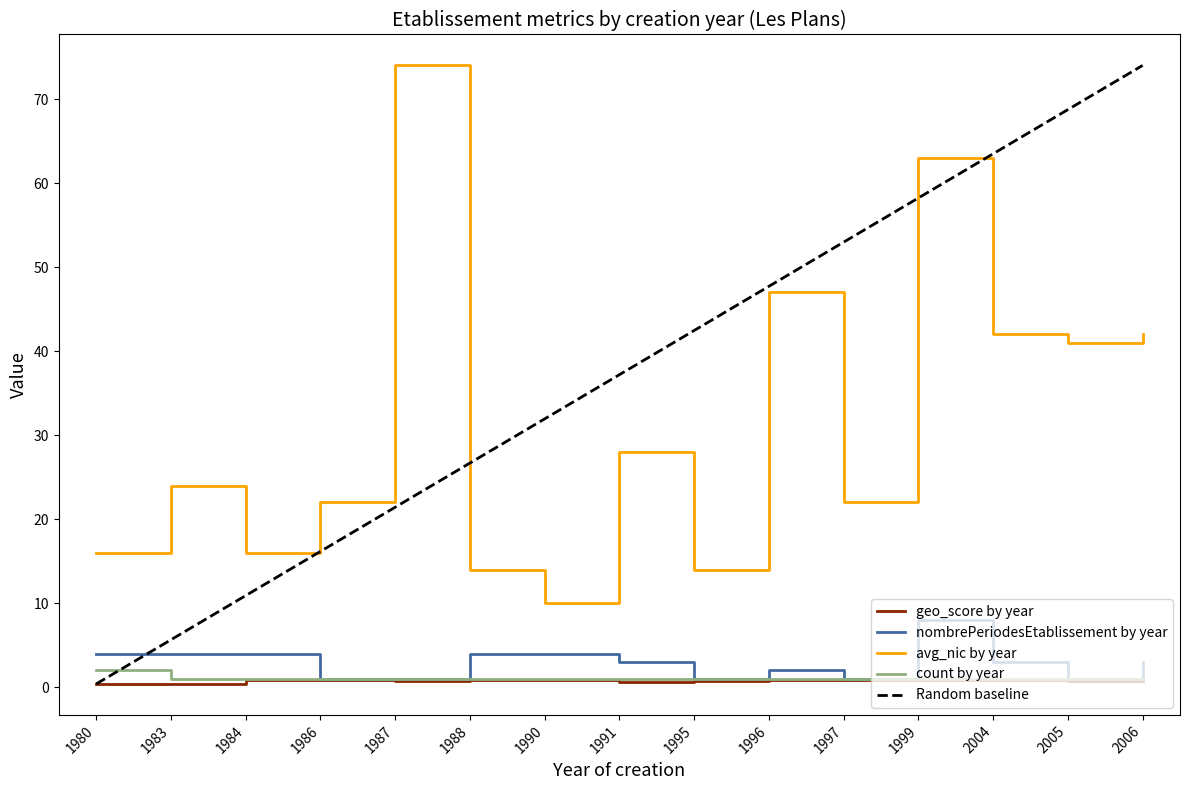

What is the sum of all geo_score by year values?

11.3